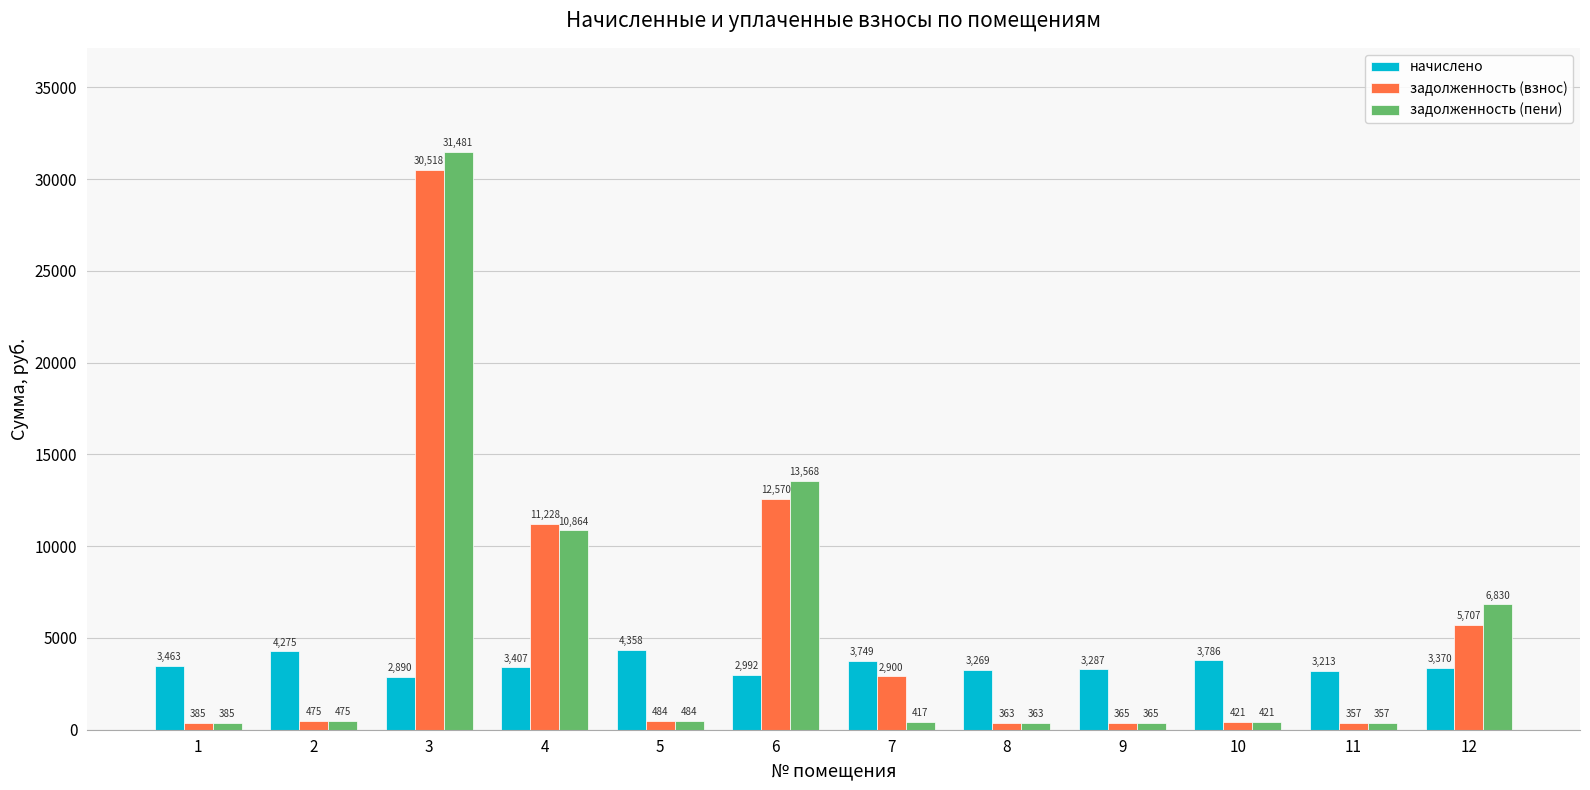

The задолженность (пени) series shows 475.0 at 2. True or false?

True